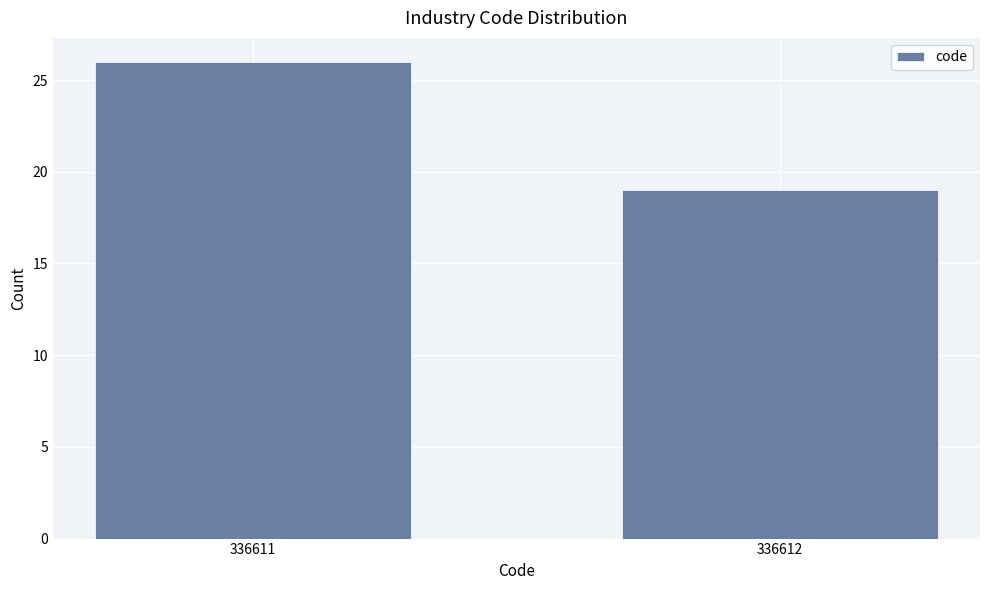

Reading right to left, what are all the values shown in this chart?

19	26